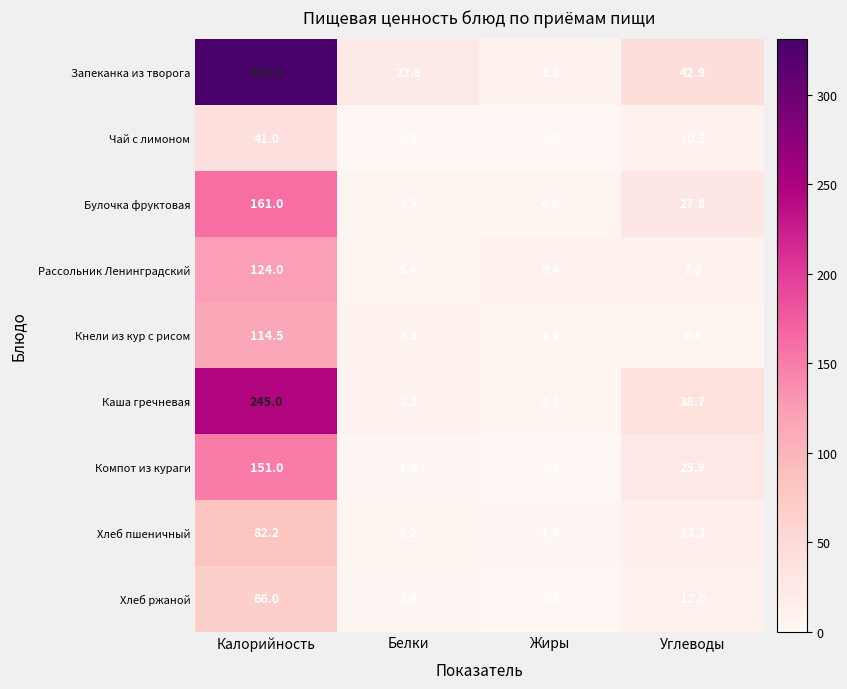

At which label does Булочка фруктовая first exceed 27?

Калорийность